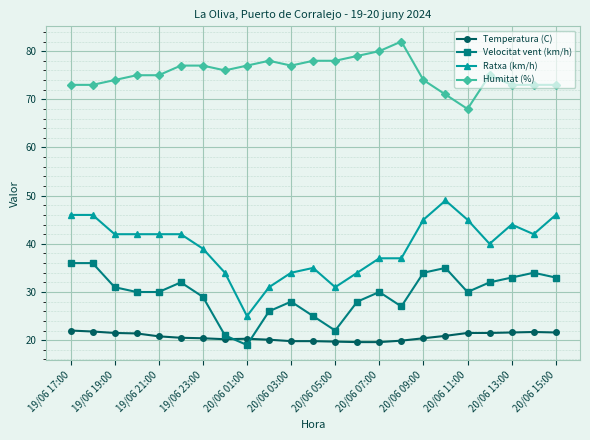

True or false: Humitat (%) and Velocitat vent (km/h) cross at least once.

False